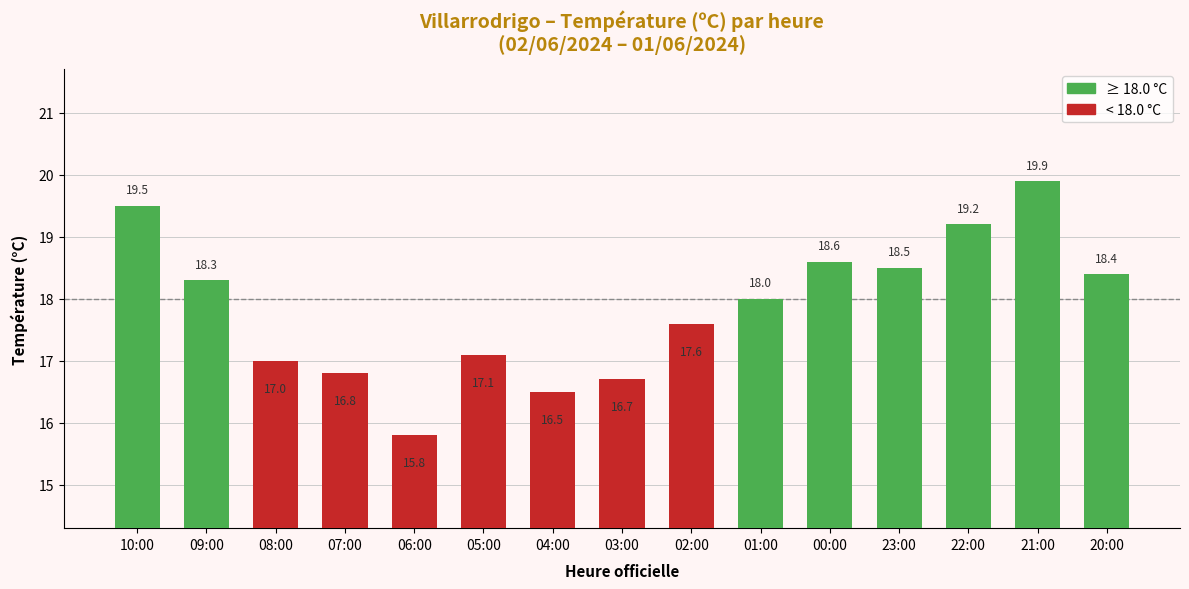

What is the maximum value shown in the chart?

19.9